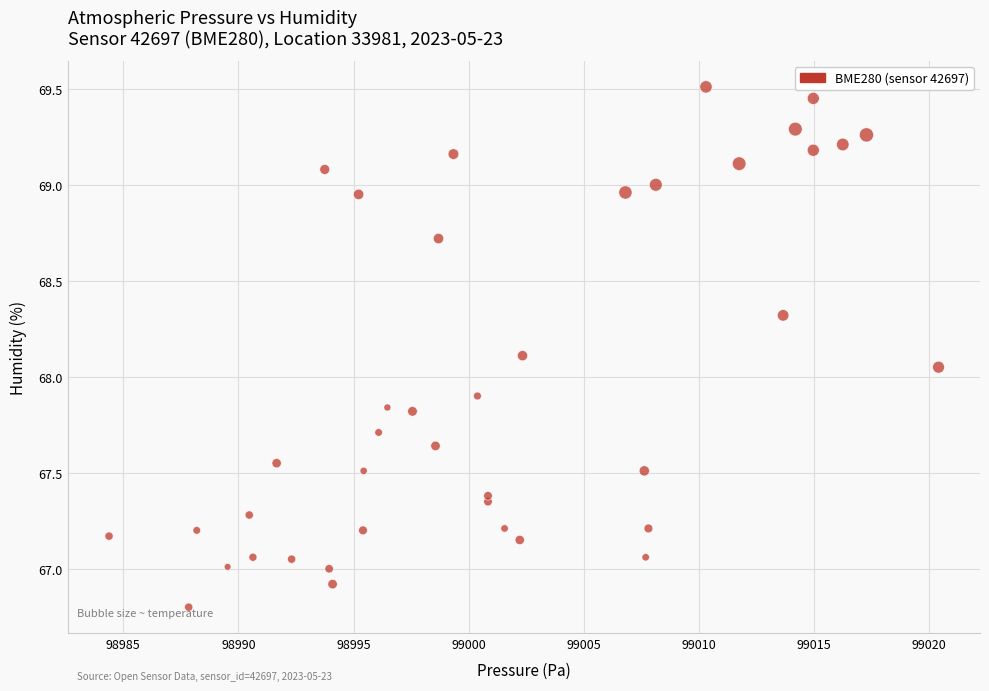

What is the range of X values (max minus min)?

36.0